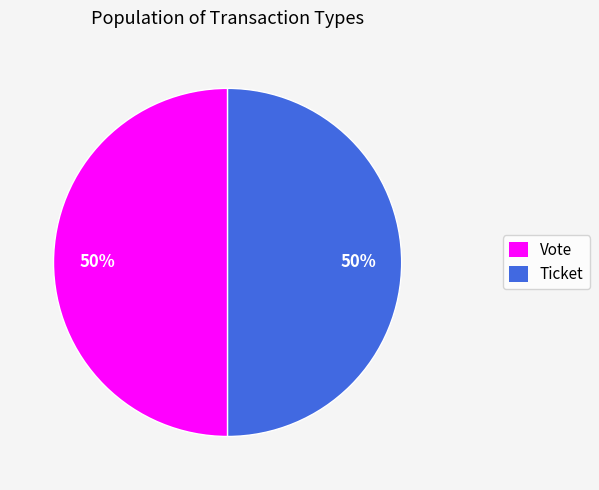

The Vote slice represents 50% of the pie. True or false?

True